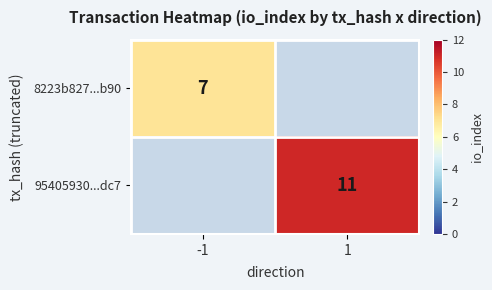

The value of 8223b827...b90 at -1 is 7. True or false?

True